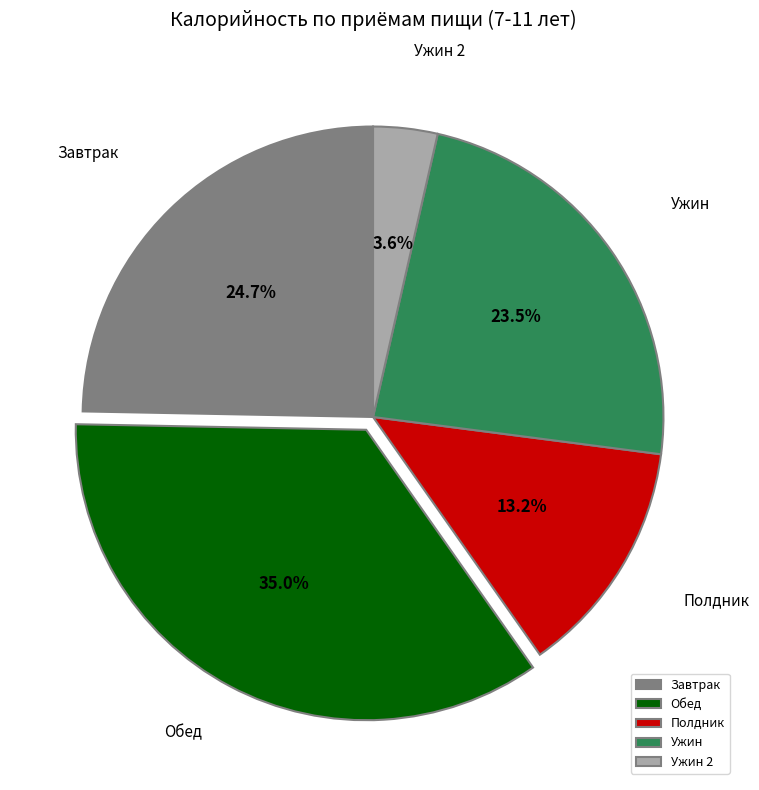

To the nearest percent, what percentage of the pie is Завтрак?

25%